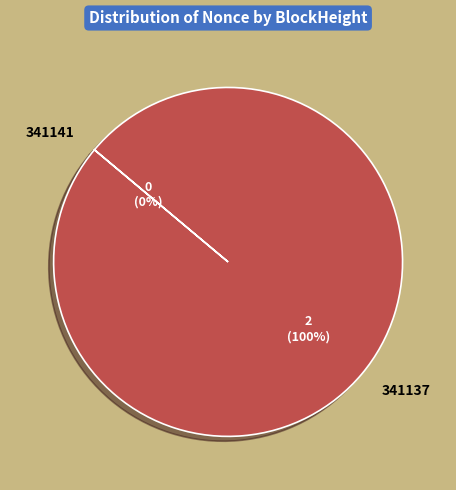

To the nearest percent, what is the difference between the 341141 and 341137 slice percentages?

100%